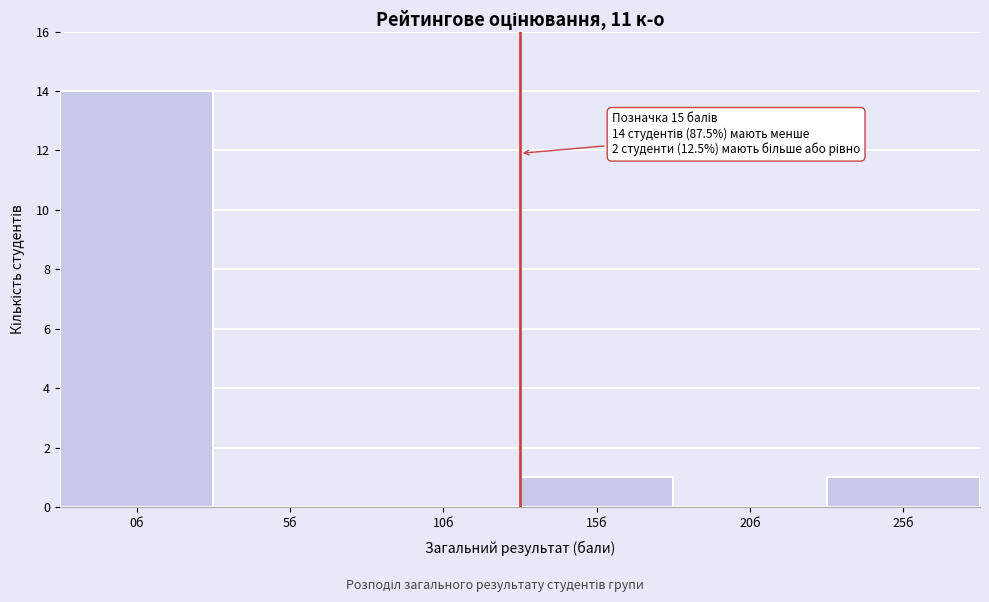

Reading left to right, what are all the values shown in this chart?

0б=14	5б=0	10б=0	15б=1	20б=0	25б=1